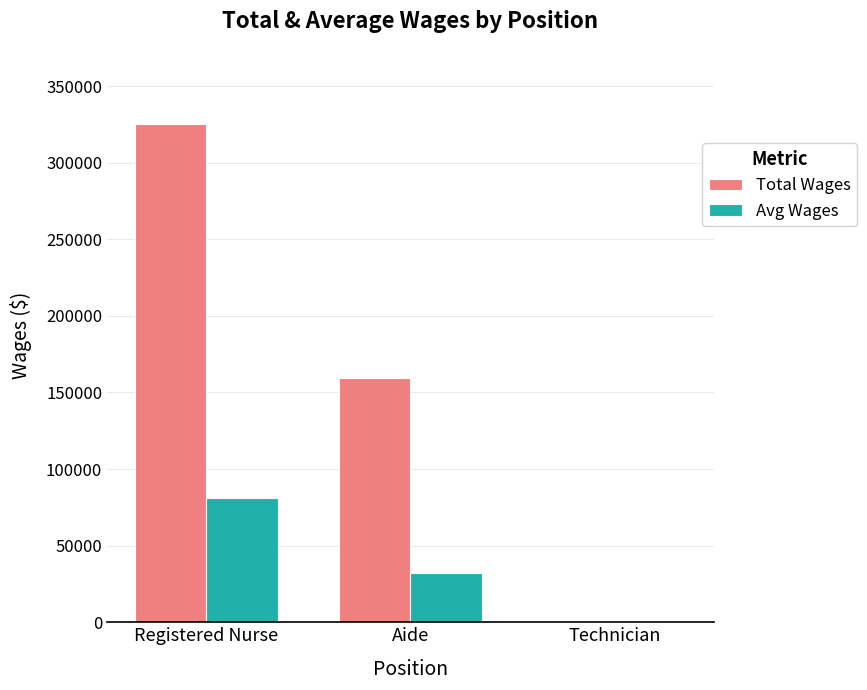

The Avg Wages series shows 107662.4 at Registered Nurse. True or false?

False